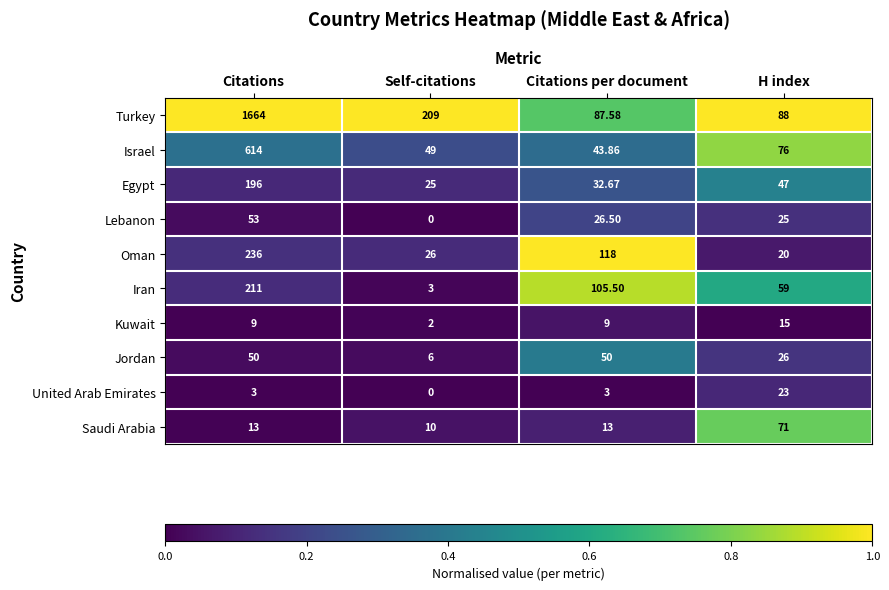

Which series has the largest total across all categories?

Turkey